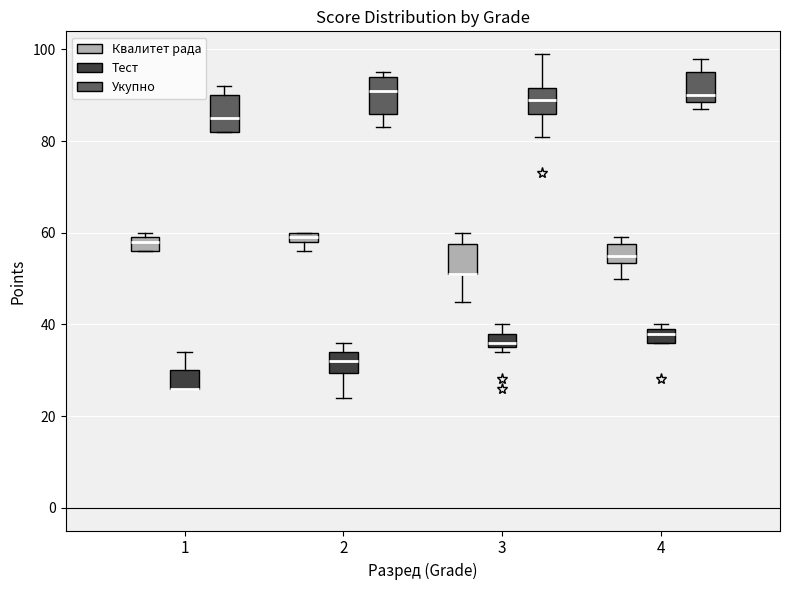

Where is the lower edge of the box for 4 (Укупно) on the y-axis? The values are not printed on the chart, so give them approximately, as read against the axis.

88